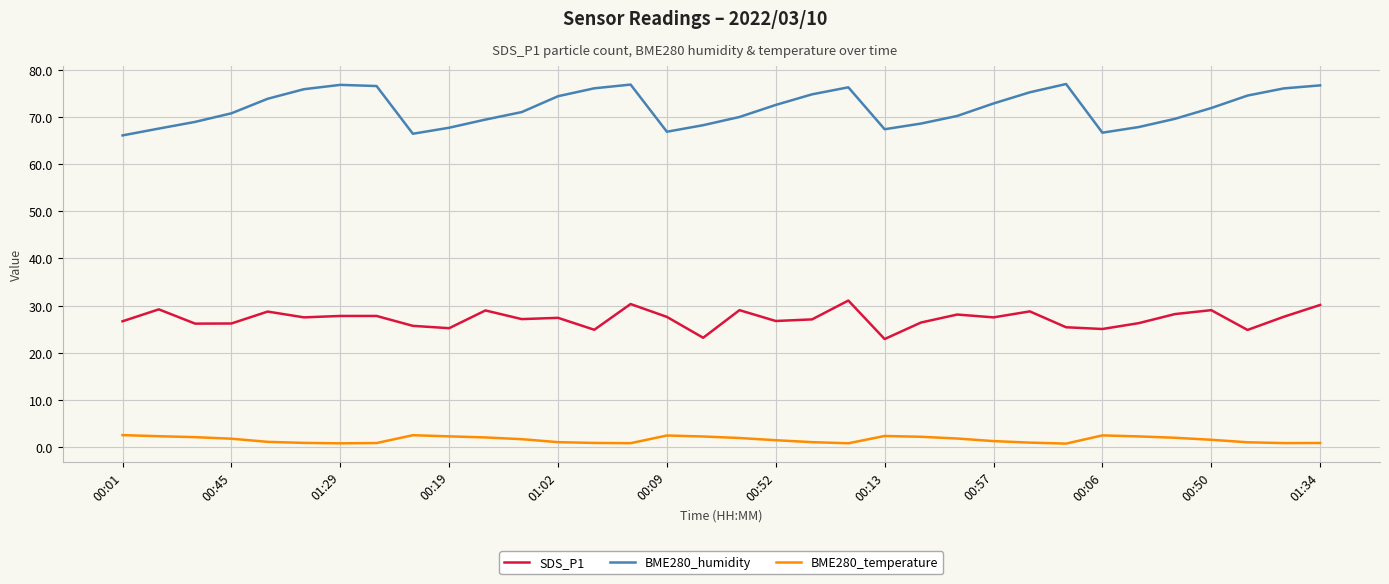

List the series in order of their peak value, lowest first.

BME280_temperature, SDS_P1, BME280_humidity